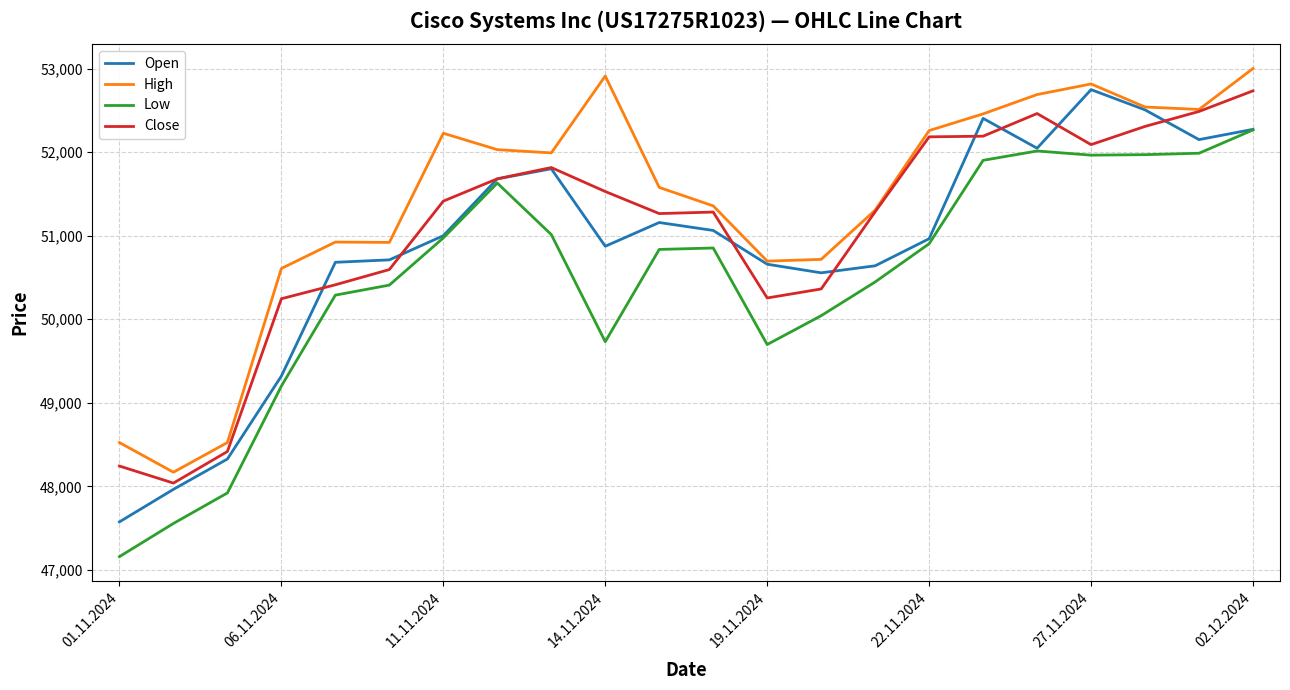

Which series has the largest total across all categories?

High